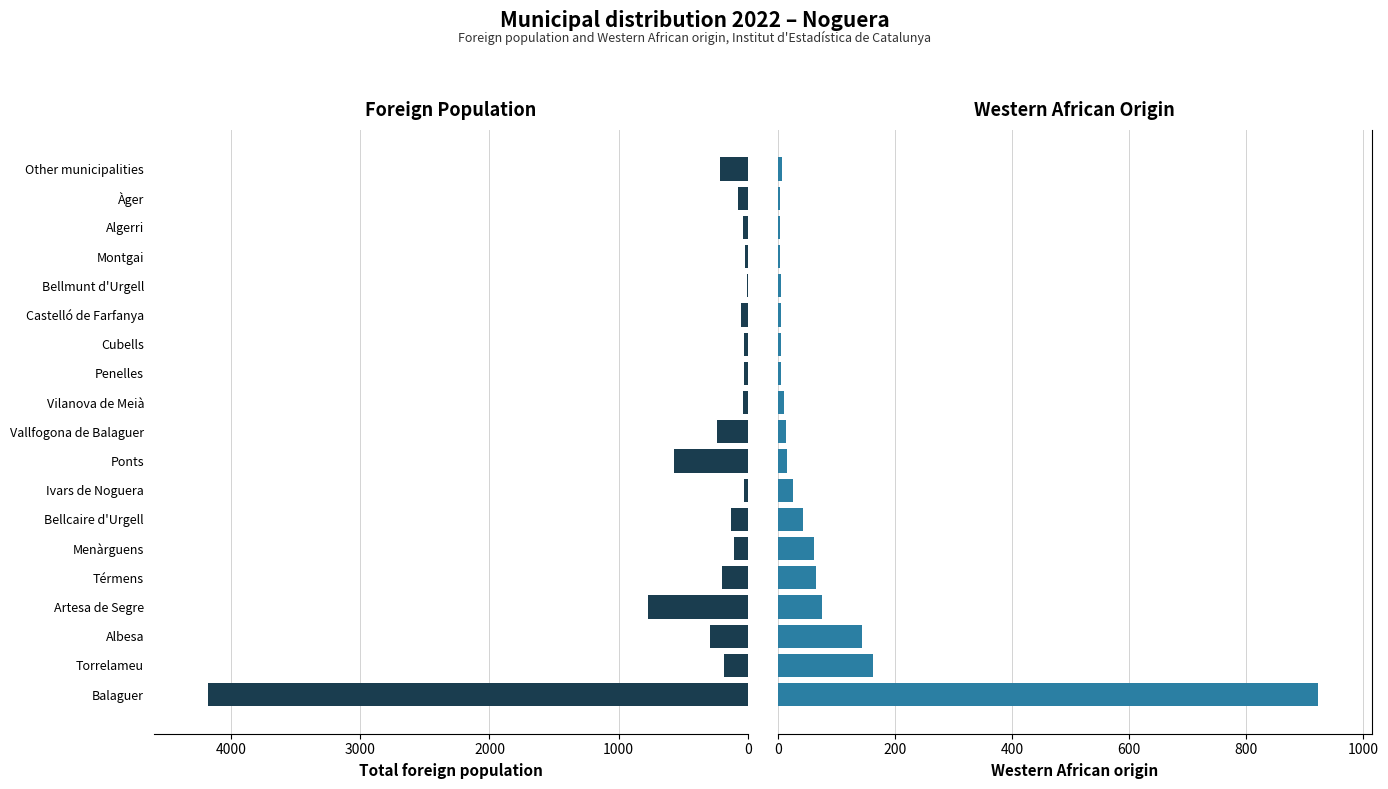

What is the smallest value displayed?

4